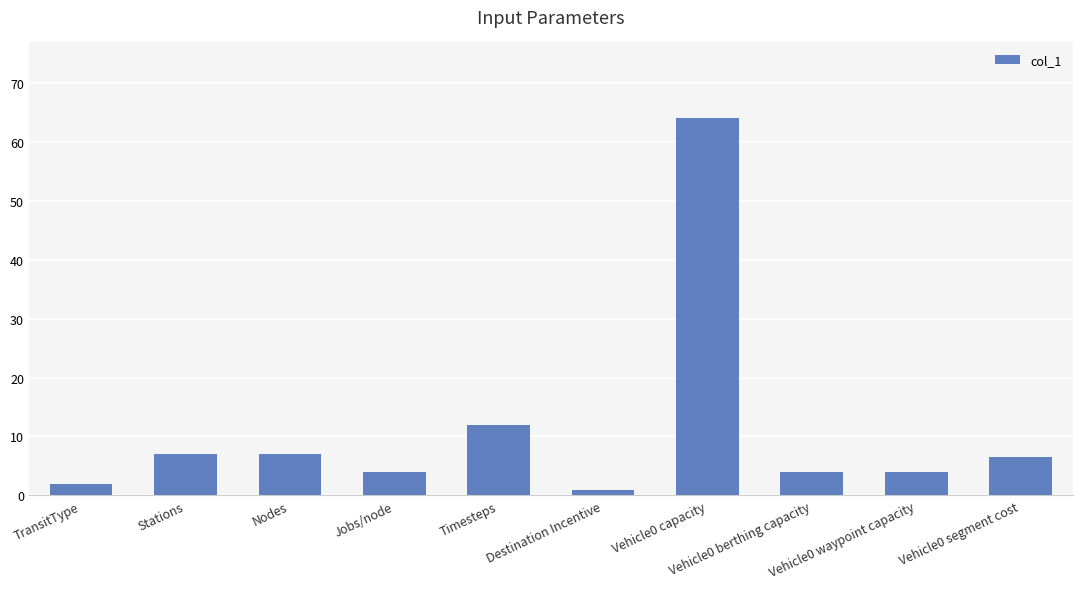

Is it true that the value at Nodes is 9.6?

False